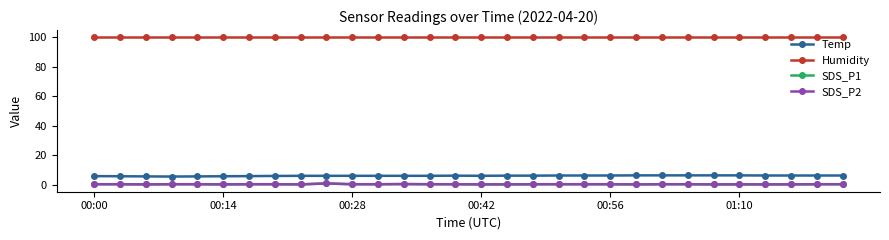

Does the chart have visible grid lines?

No